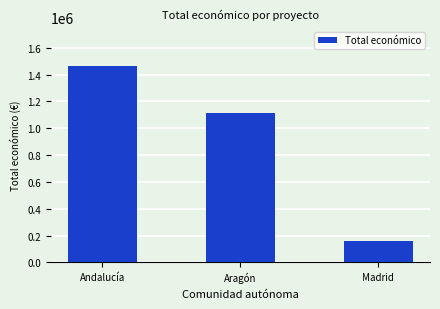

How many values are between 161050 and 1463827?

3